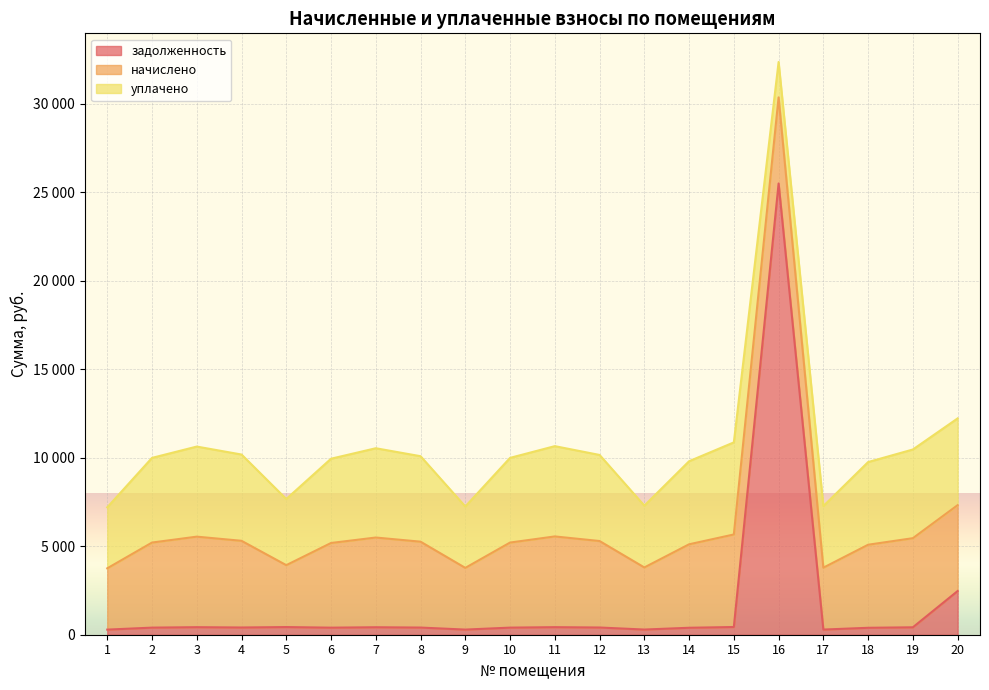

Does the chart display data point markers on the line(s)?

No